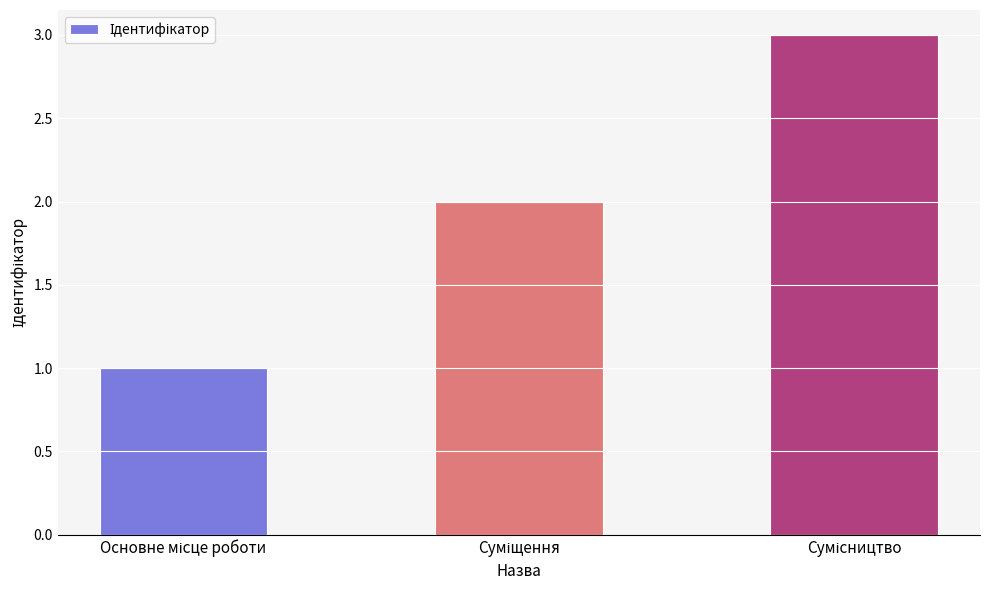

How many values are between 1 and 3?

3